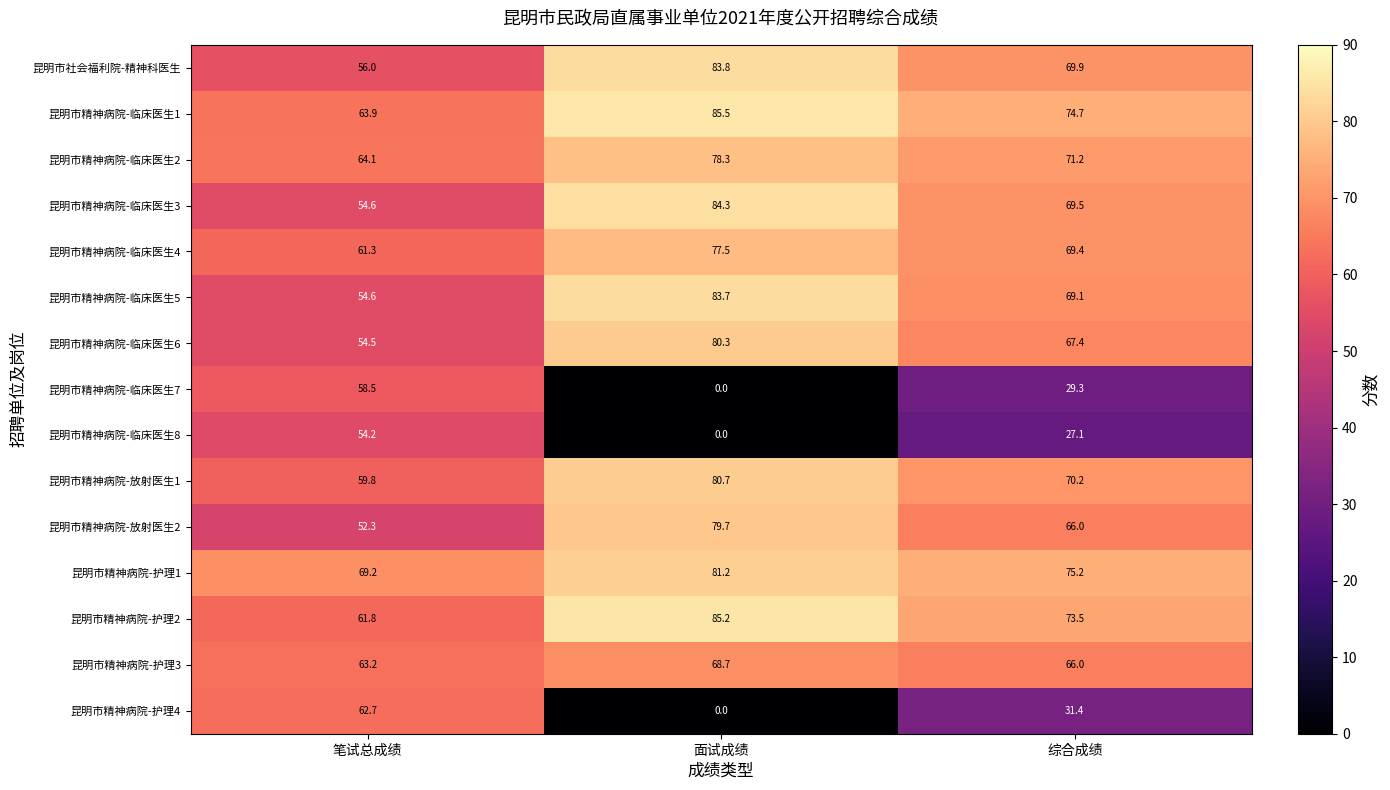

What is the total value across all series at 综合成绩?

929.9